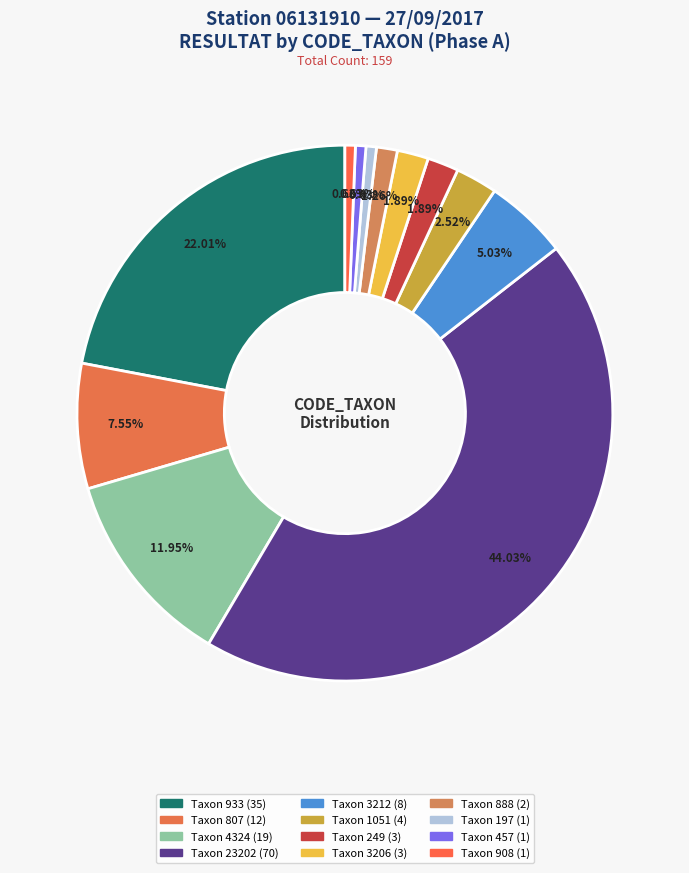

How many slices are in this pie chart?

12